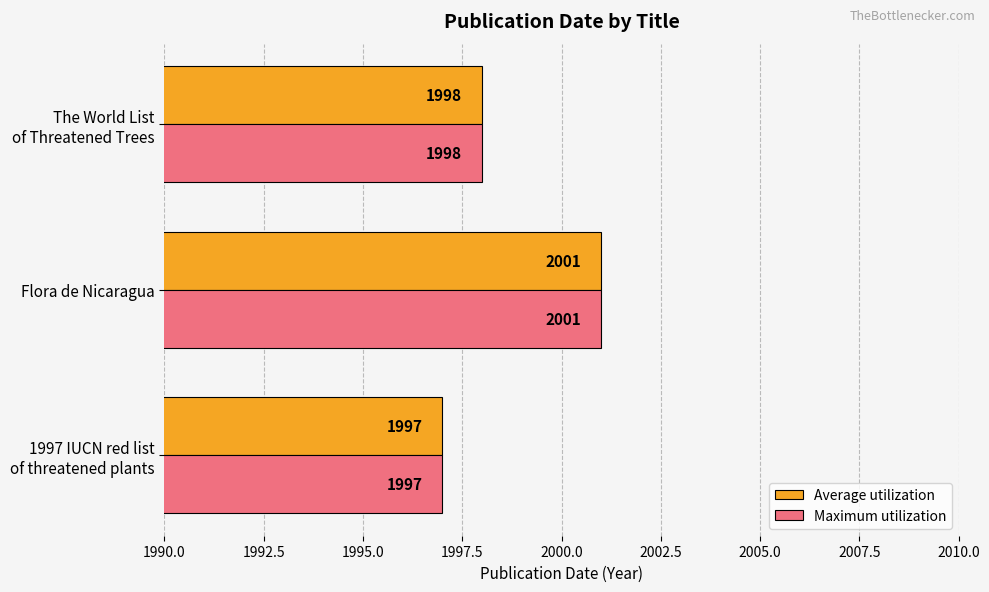

What is the total value across all series at Flora de Nicaragua?

4002